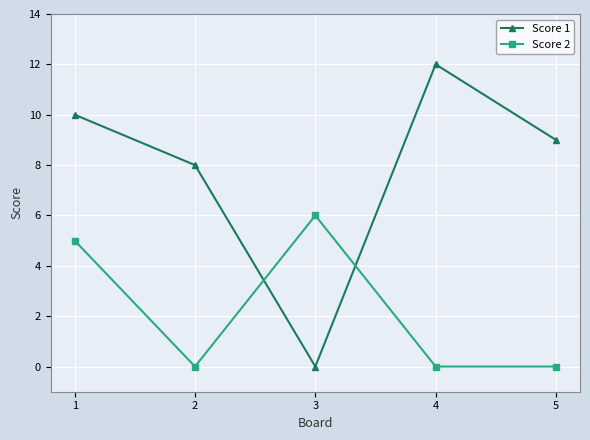

Which series has the largest total across all categories?

Score 1